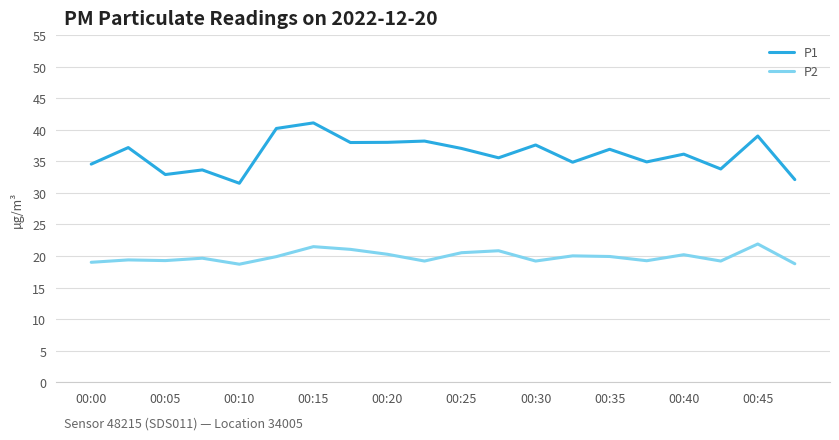

True or false: P2 and P1 cross at least once.

False